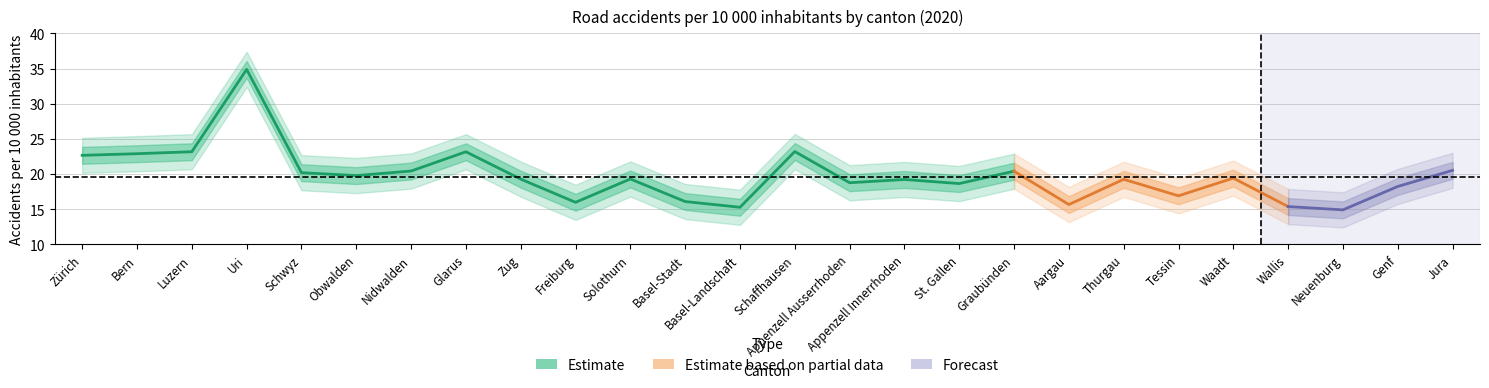

Which series has the largest range (max minus min)?

Estimate